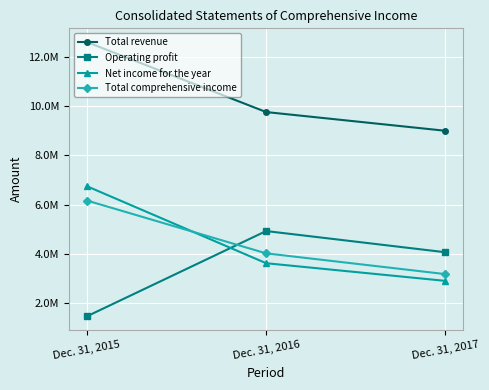

List the series in order of their peak value, lowest first.

Operating profit, Total comprehensive income, Net income for the year, Total revenue